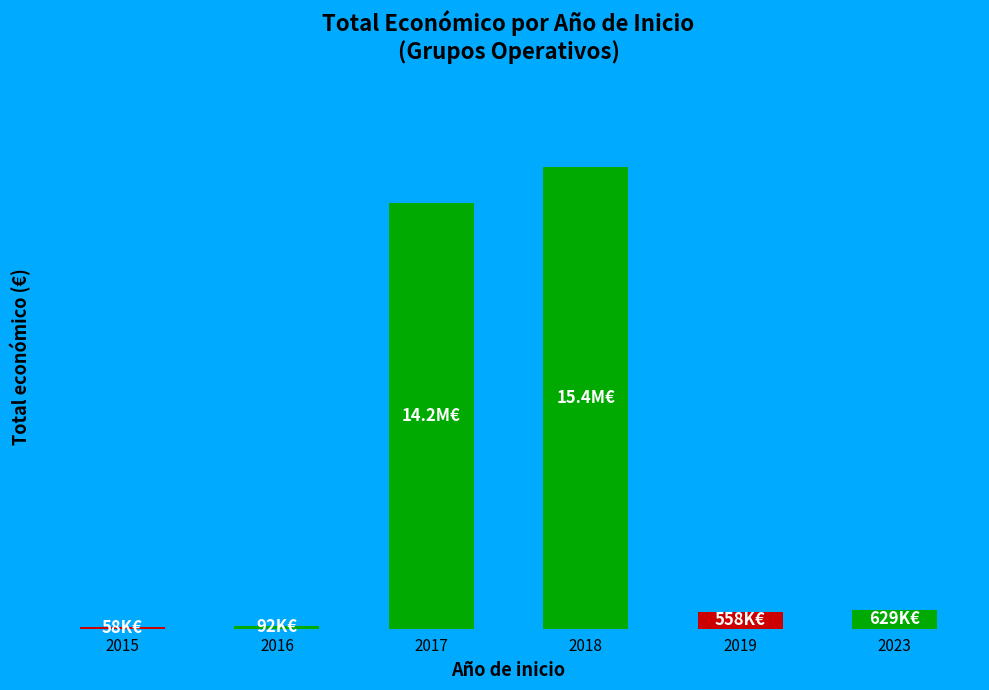

What is the value of the 3rd bar from the left?

14153093